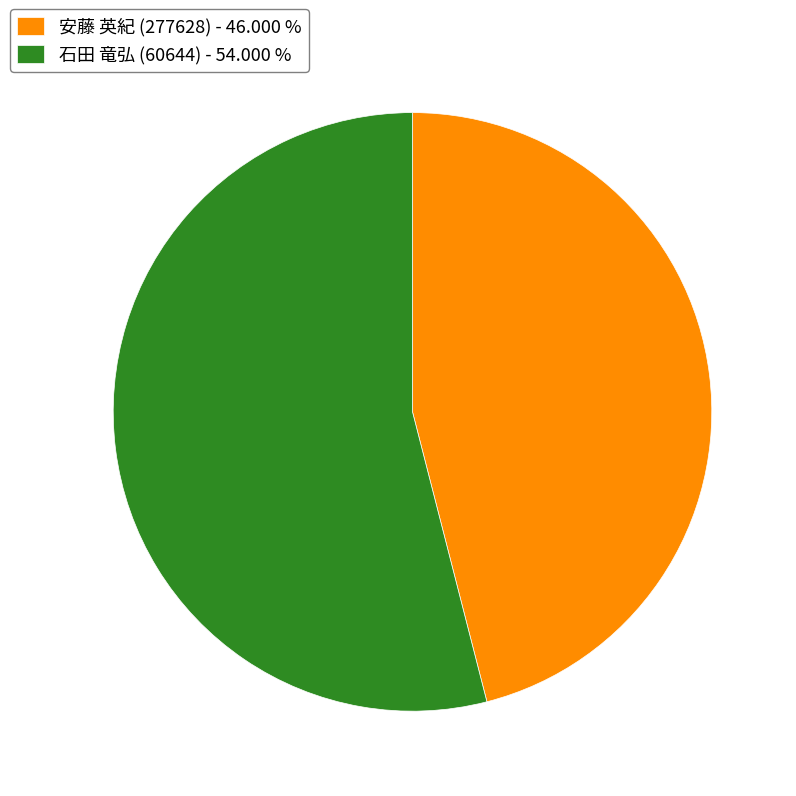

How many segments does this pie chart have?

2